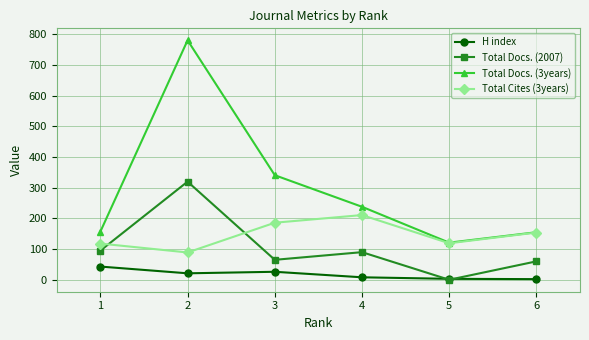

What is the difference between the maximum and minimum values in the Total Cites (3years) series?

122